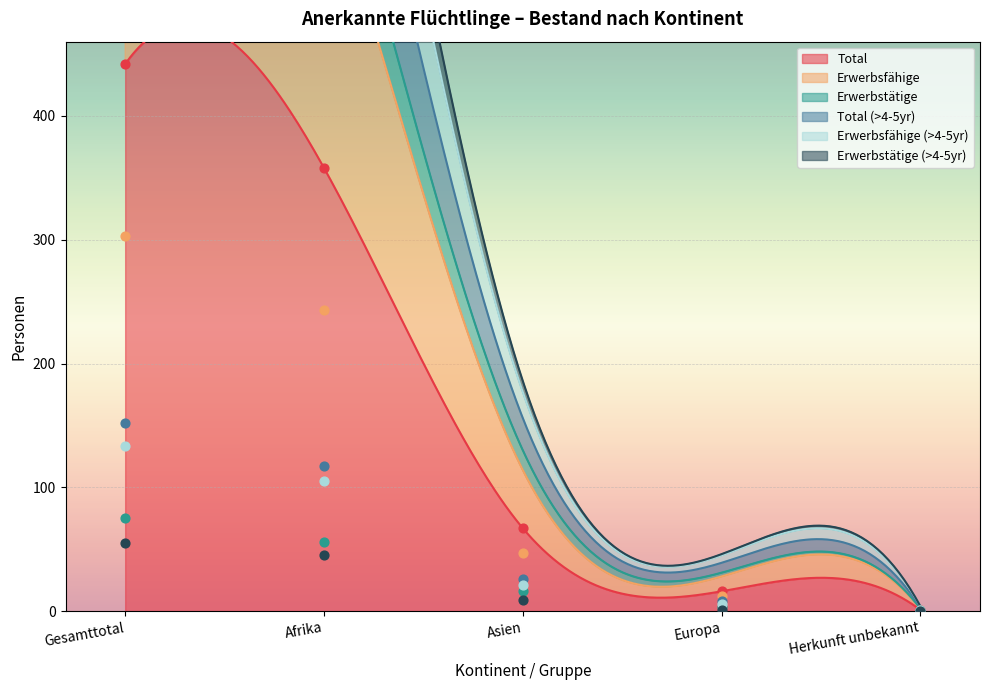

Which series has the largest Y range (max minus min)?

Total